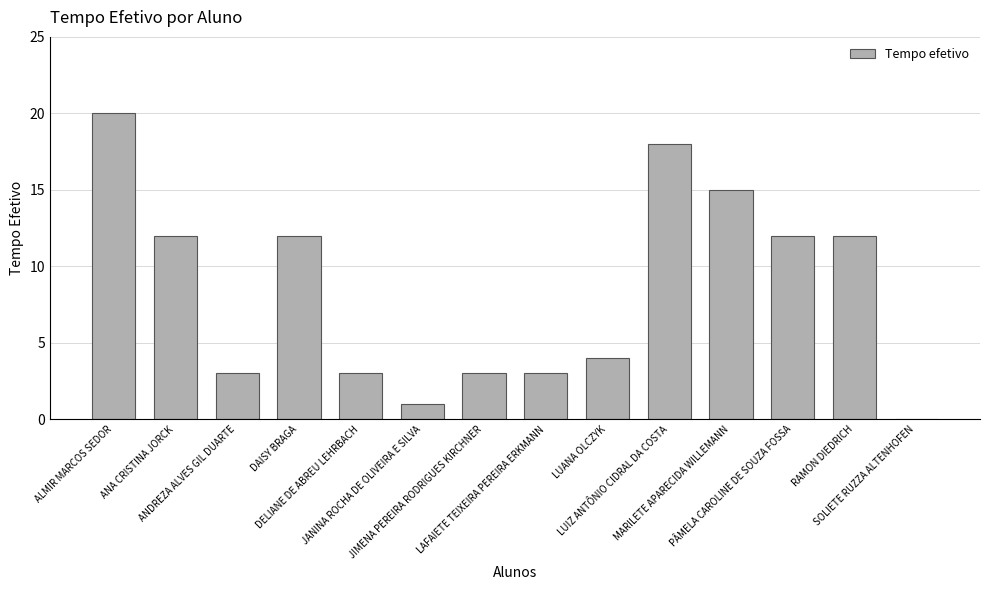

The chart shows a value of 12 at PÂMELA CAROLINE DE SOUZA FOSSA. True or false?

True